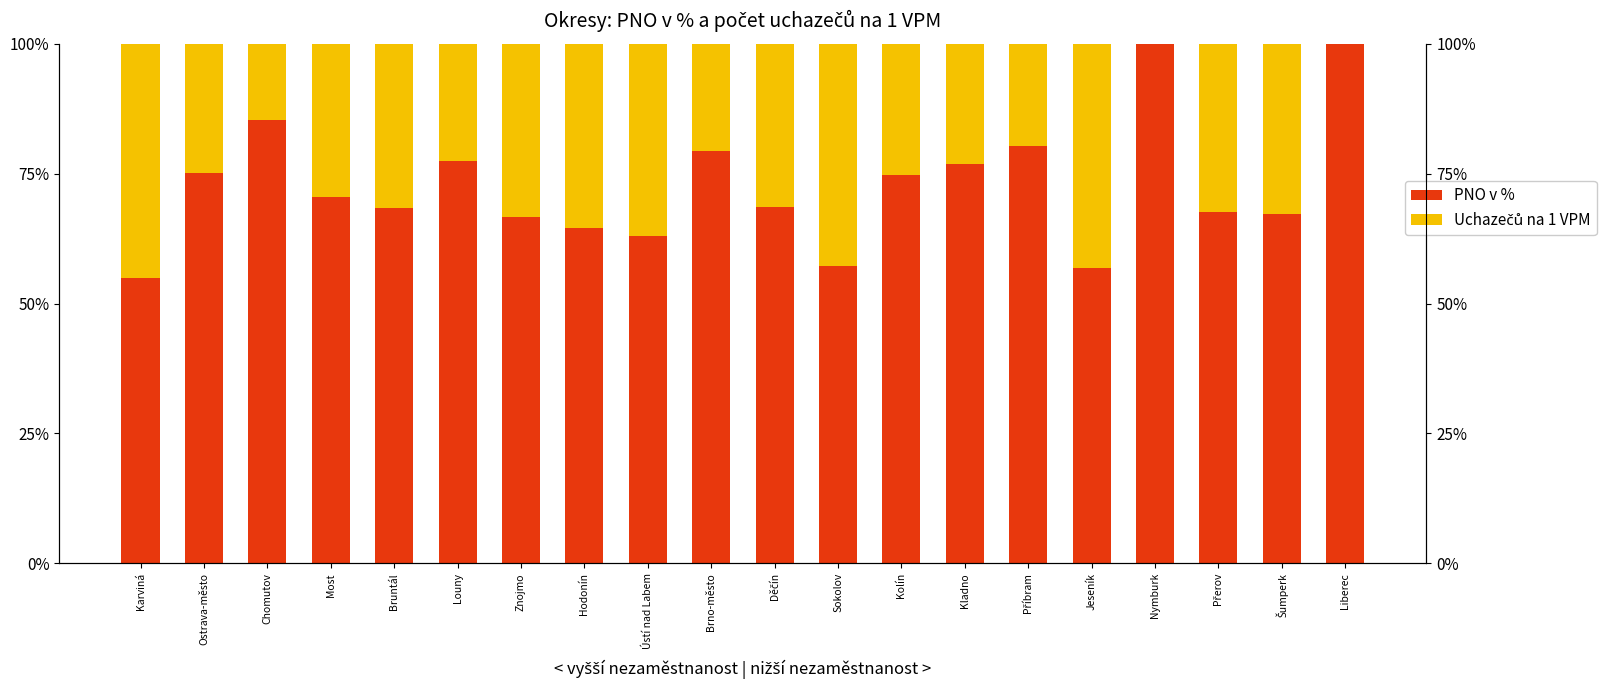

How many bars are there in each group?

2